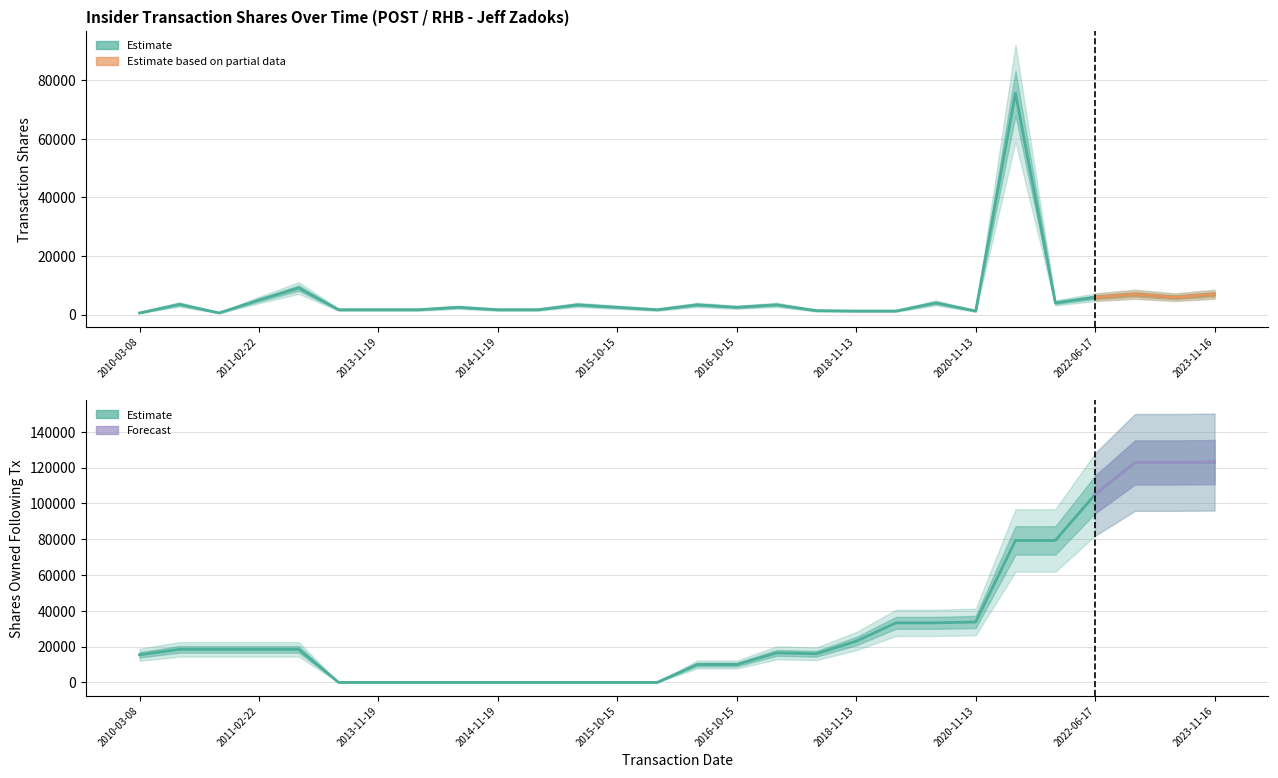

Is it true that transactionShares equals 3334 at 2017-10-09?

True